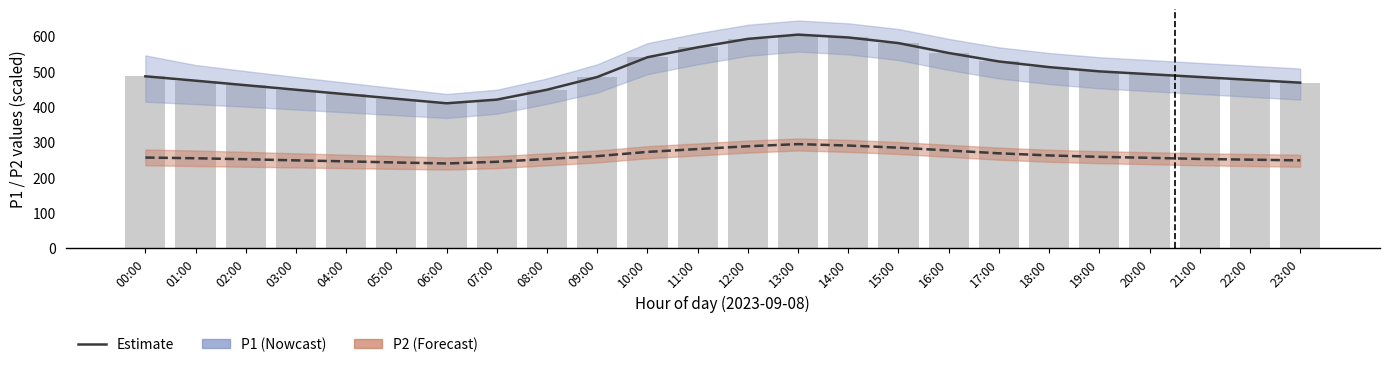

How many values in the P2 series exceed 256?

11